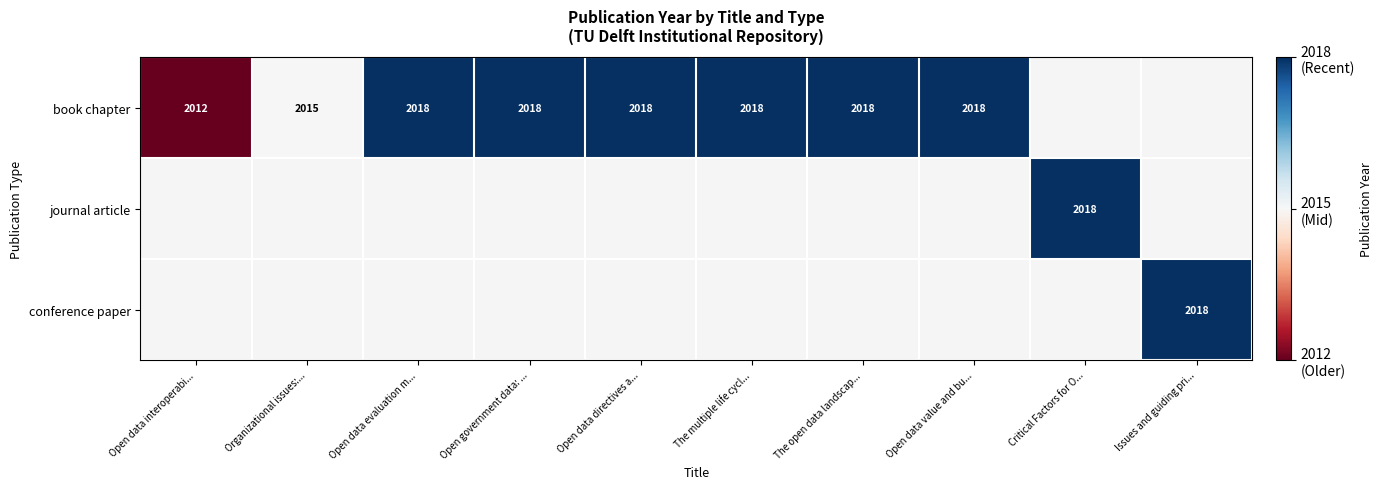

What is the sum of the book chapter values at Open data value and bu... and Open government data: ...?

4036